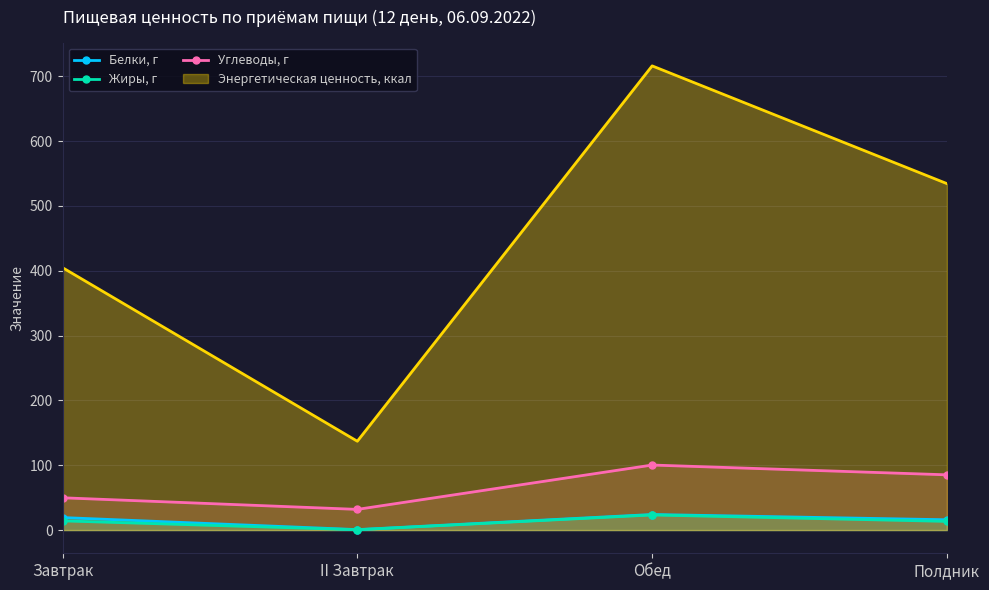

How many values in the Жиры, г series are below 14?

2